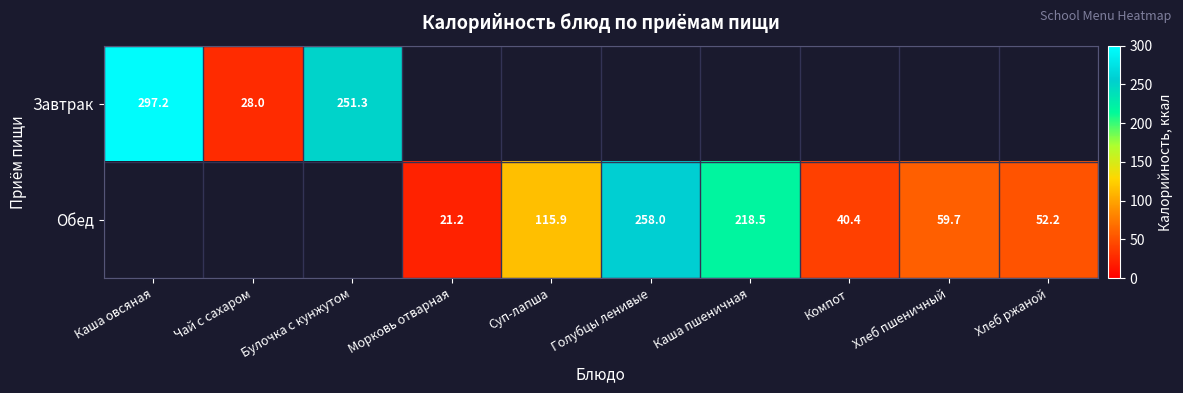

List the series in order of their overall mean, highest first.

Завтрак, Обед